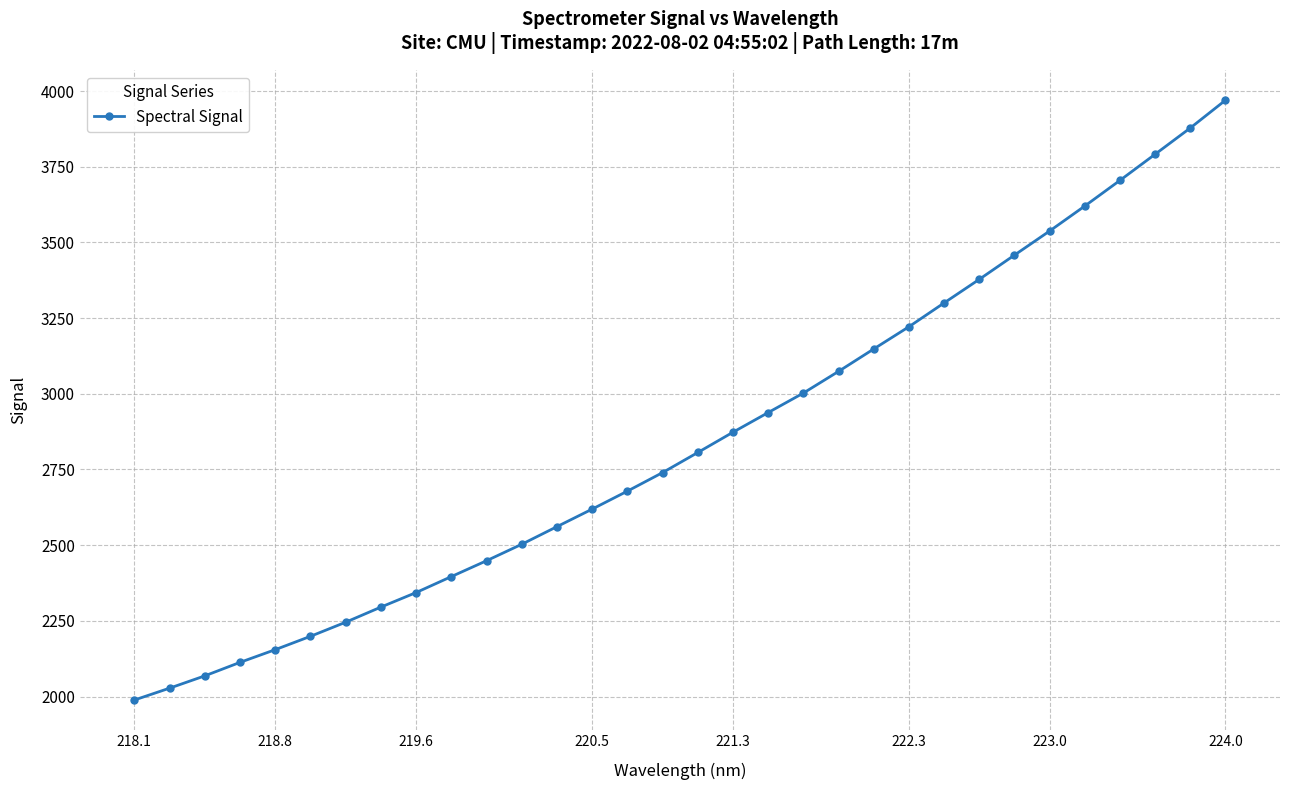

What is the maximum value shown in the chart?

3970.1